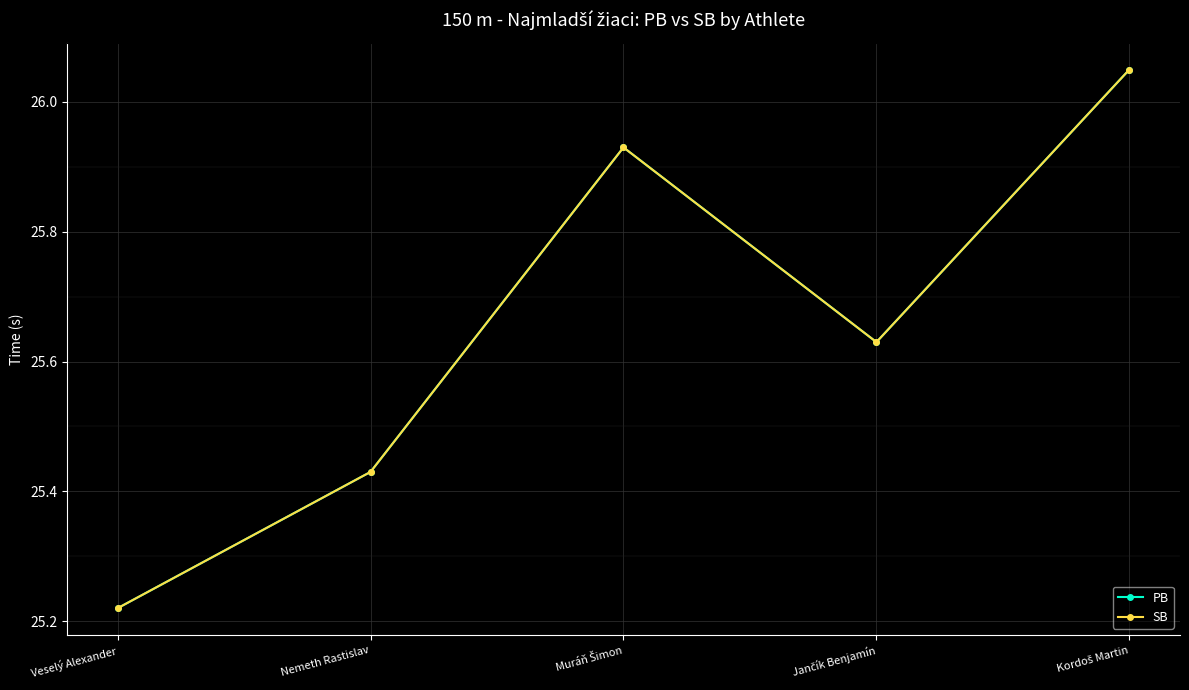

What is the difference between the second highest and second lowest values in the PB series?

0.5